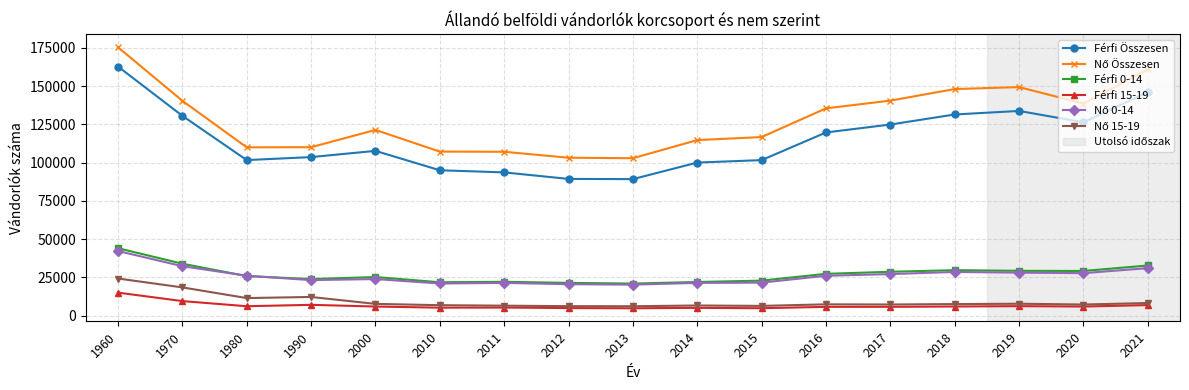

What is the total value across all series at 2016?

321462